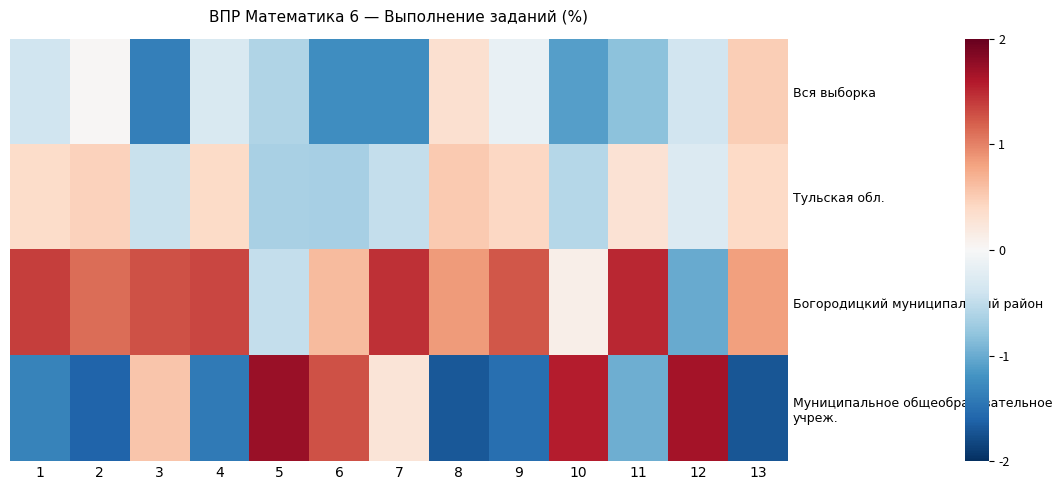

Reading left to right, what are all the values shown in this chart?

Вся выборка: 1=-0.4	2=0.0	3=-1.4	4=-0.3	5=-0.6	6=-1.2	7=-1.2	8=0.3	9=-0.1	10=-1.1	11=-0.8	12=-0.4	13=0.5
Тульская обл.: 1=0.4	2=0.5	3=-0.5	4=0.4	5=-0.7	6=-0.7	7=-0.5	8=0.5	9=0.4	10=-0.6	11=0.3	12=-0.3	13=0.4
Богородицкий муниципальный район: 1=1.4	2=1.1	3=1.3	4=1.3	5=-0.5	6=0.6	7=1.5	8=0.8	9=1.2	10=0.1	11=1.5	12=-1.0	13=0.8
Муниципальное общеобразовательное учреж.: 1=-1.3	2=-1.6	3=0.6	4=-1.4	5=1.7	6=1.3	7=0.3	8=-1.7	9=-1.5	10=1.6	11=-1.0	12=1.7	13=-1.7